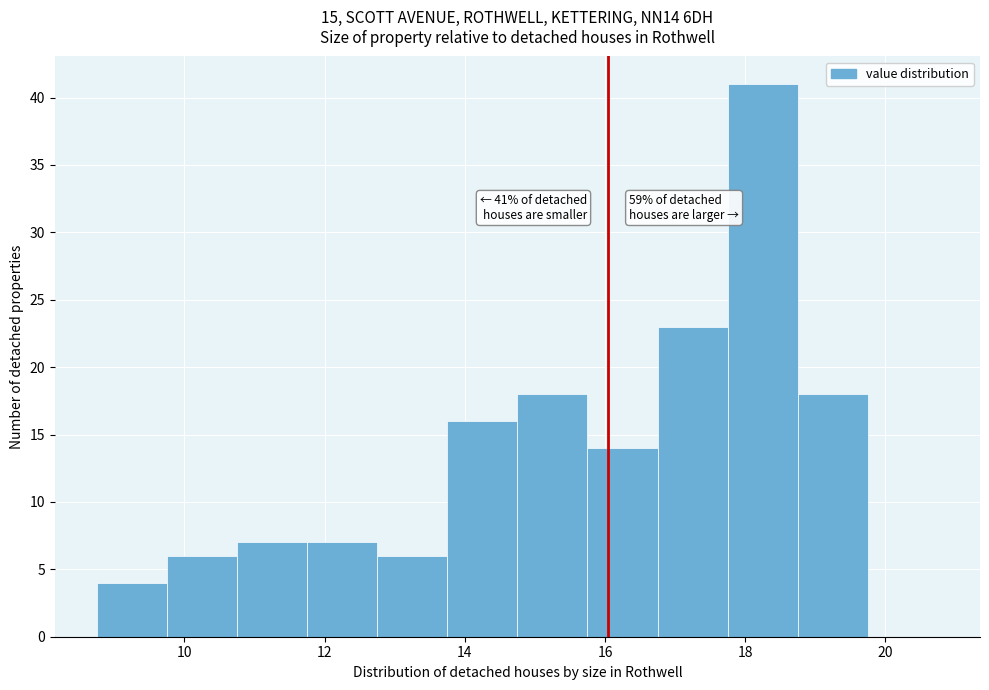

Over which range of the x-axis is the bar tallest?

17.75 to 18.75